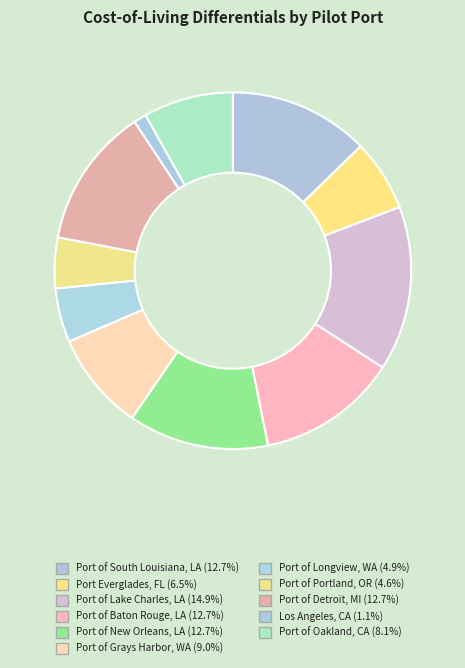

What percentage is the Port of Oakland, CA slice, to the nearest percent?

8%